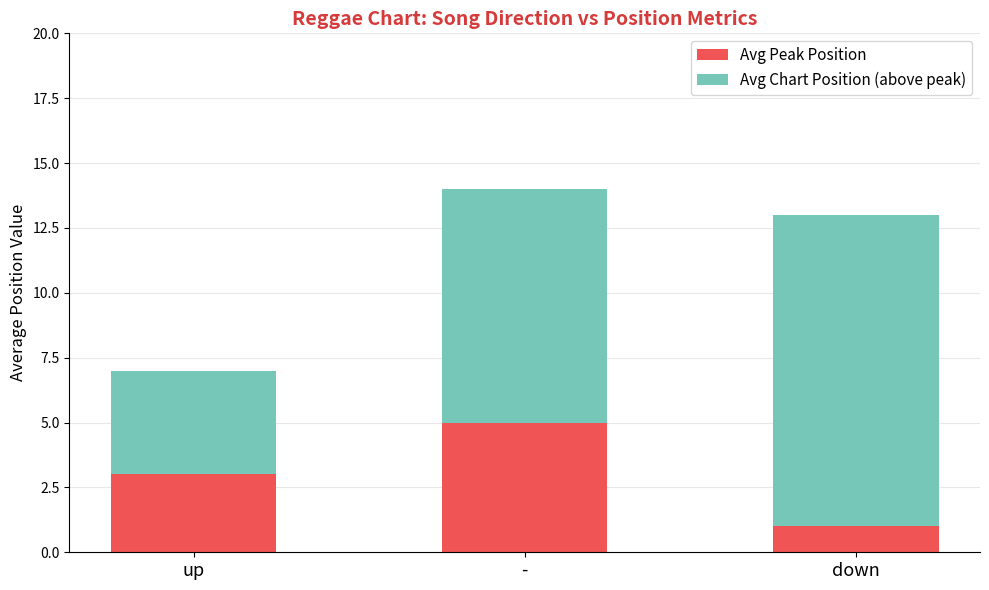

How many series are shown in this chart?

2